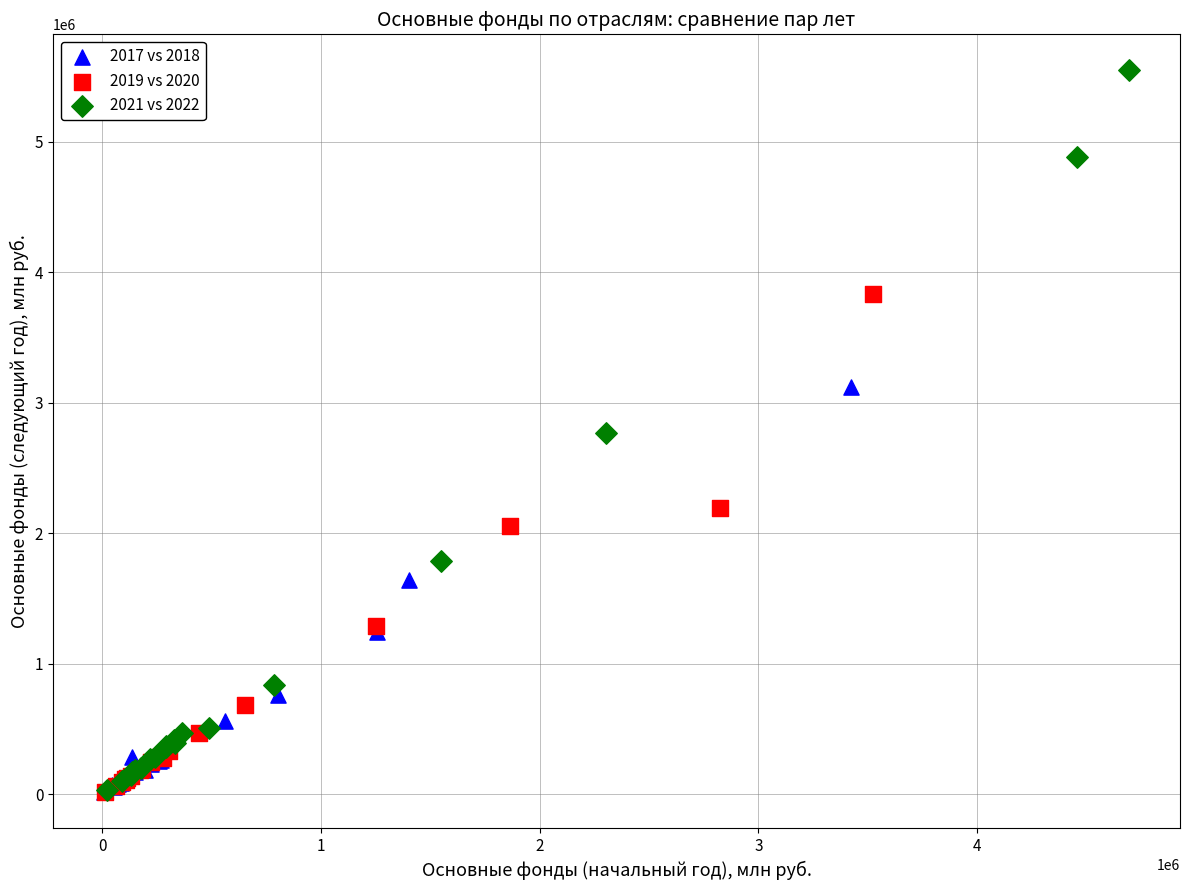

Which series has the largest Y range (max minus min)?

2021 vs 2022